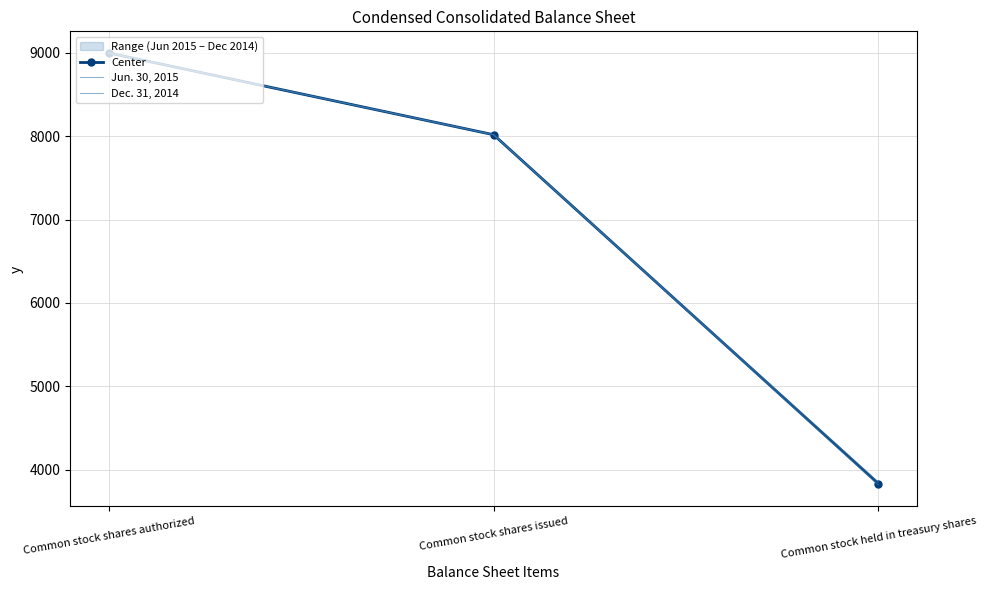

Which category has the lowest value in the Dec. 31, 2014 series?

Common stock held in treasury shares